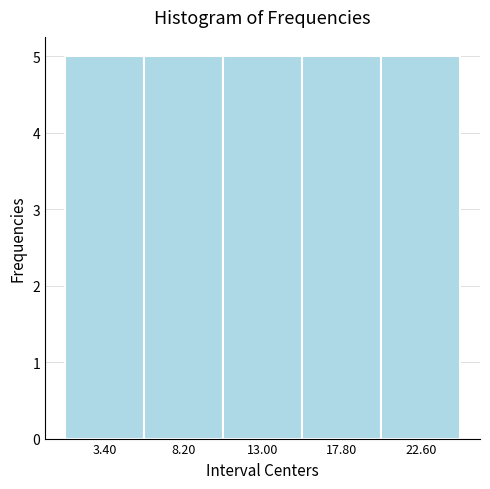

How tall is the bar that spans 5.8 to 10.6 on the x-axis? Neither the bar edges nor the heights are printed on the chart, so give them approximately, as read against the axes.

5